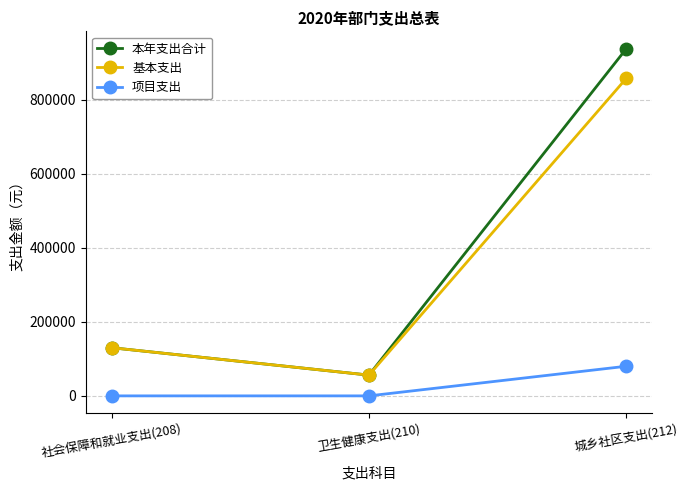

At 城乡社区支出(212), list the series in order from largest to smallest.

本年支出合计, 基本支出, 项目支出